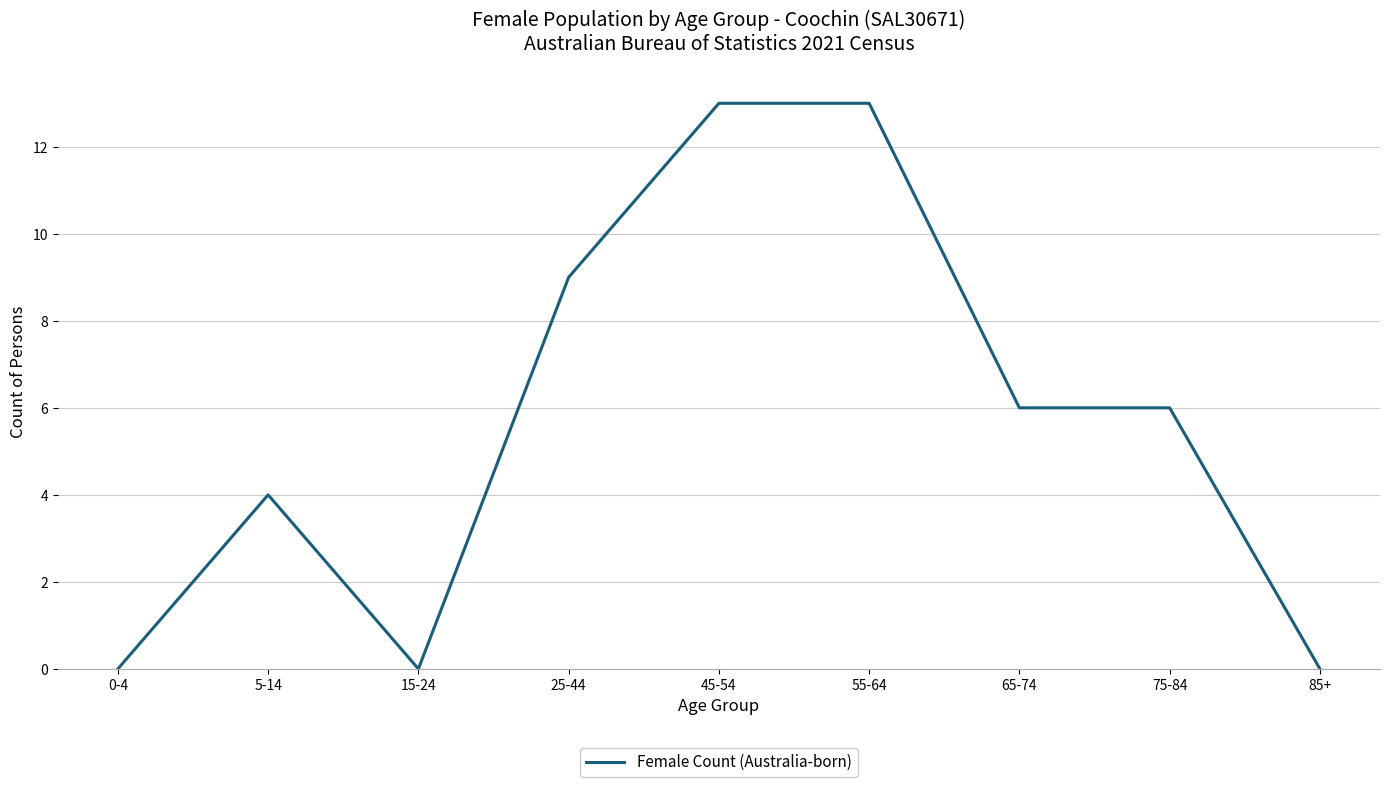

True or false: the data shows 13 at 45-54.

True